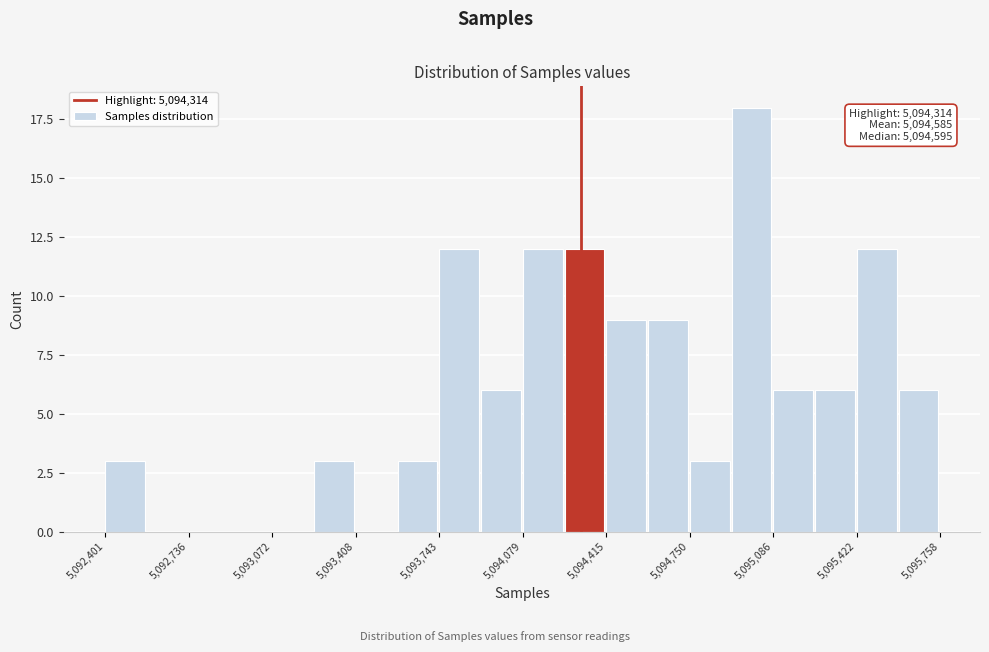

Around what value on the x-axis is the tallest bar? Give the approximate position of its centre, as read against the axis.

5095000